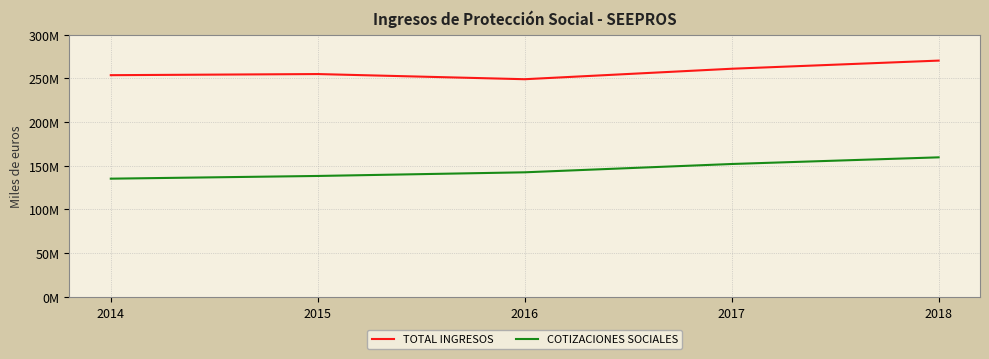

True or false: COTIZACIONES SOCIALES has a value of 91719952.3 at 2017.

False